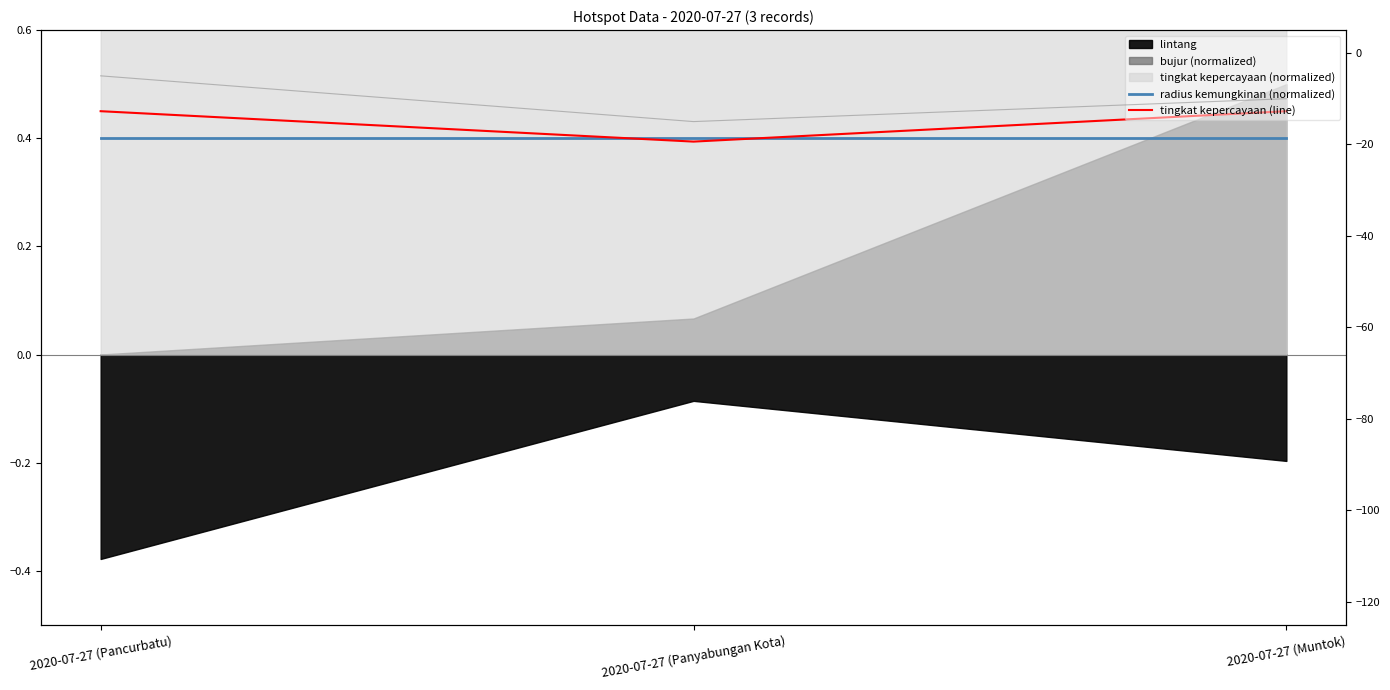

Which series changed the most between 2020-07-27 (Panyabungan Kota) and 2020-07-27 (Muntok)?

tingkat kepercayaan (line)